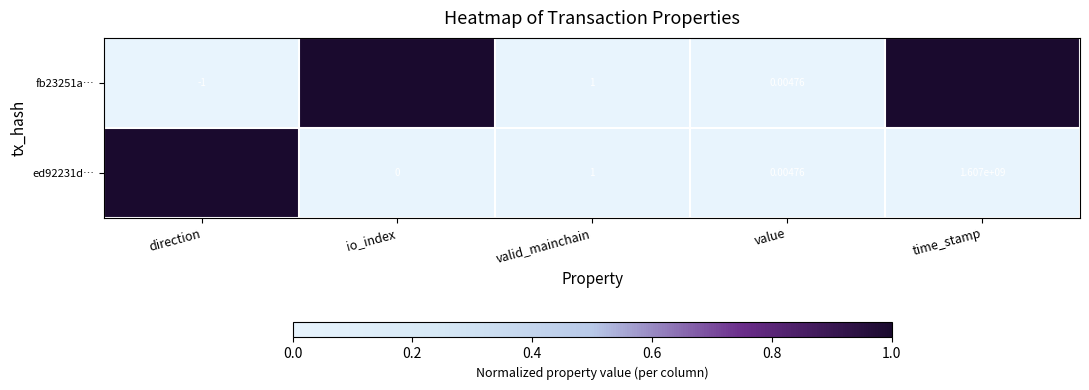

At which label is fb23251a… closest to 818999999?

io_index